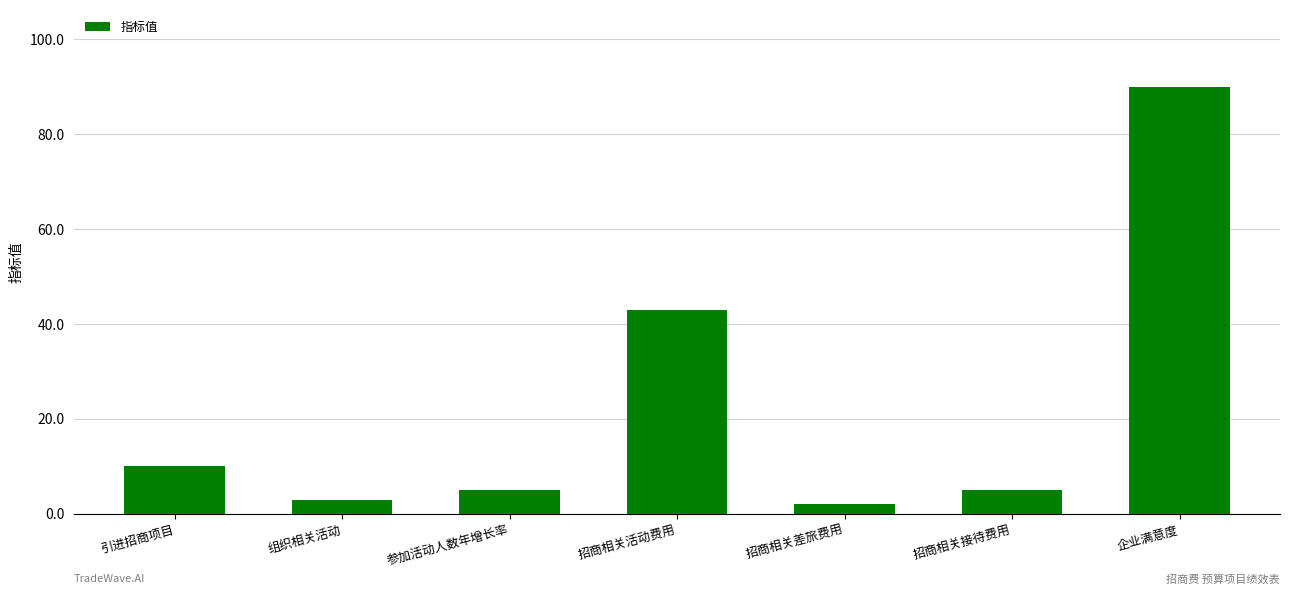

What is the sum of the values at 招商相关接待费用 and 招商相关活动费用?

48